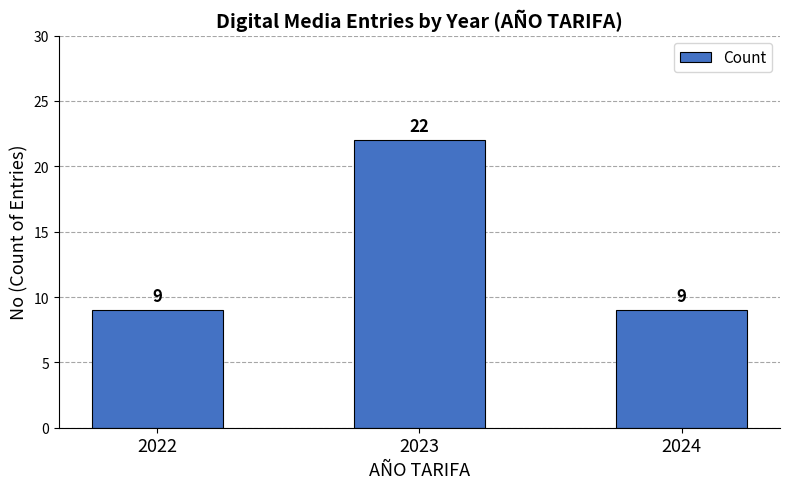

How many distinct data groups are displayed?

1